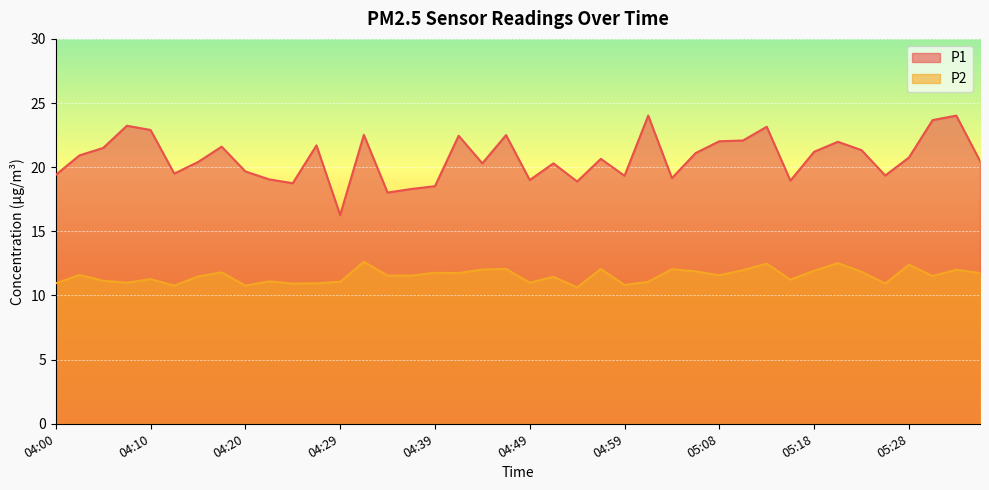

What value does the P2 series have at 05:06?

11.9